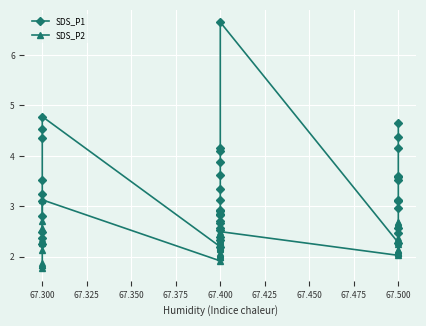

Which series has the widest spread of values?

SDS_P1